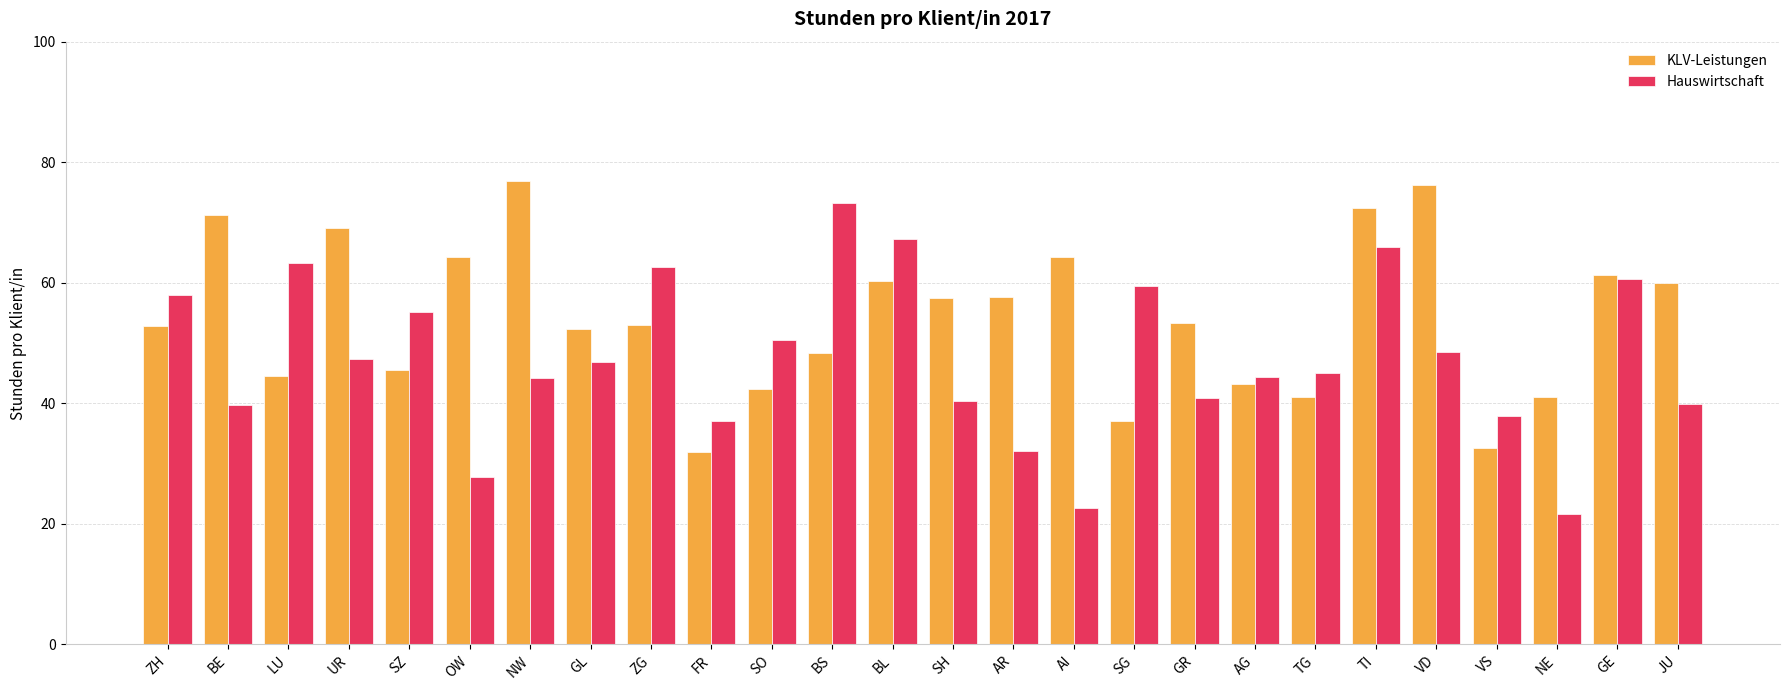

True or false: Hauswirtschaft has a value of 15.1 at AI.

False